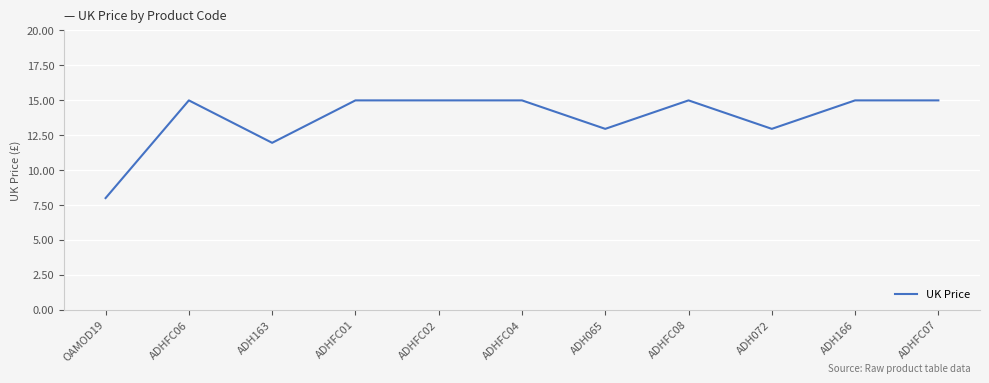

What is the minimum value shown in the chart?

8.0